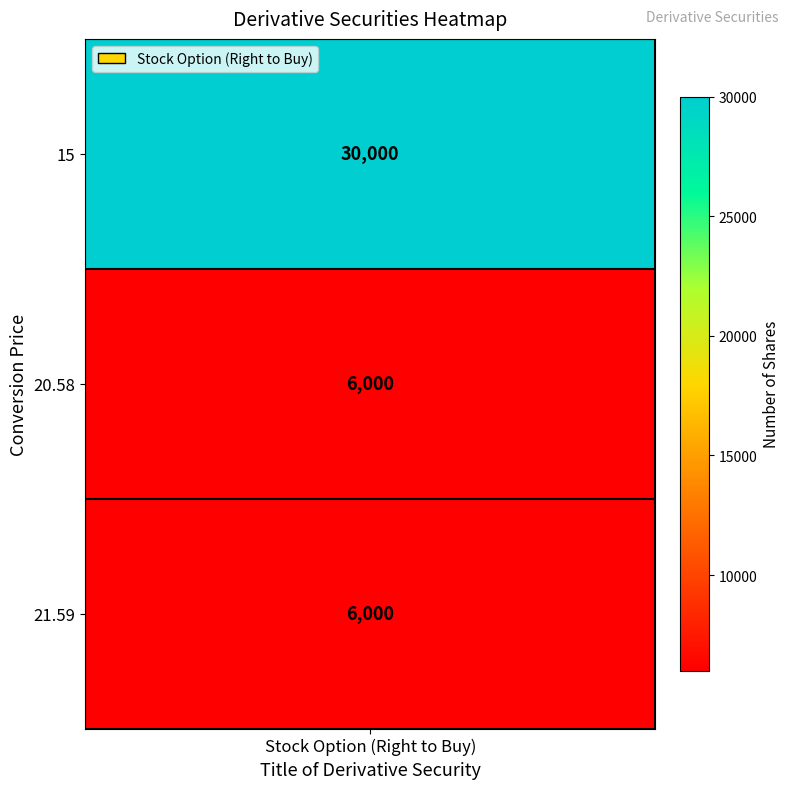

List the labels in order of value, largest first.

15, 20.58, 21.59